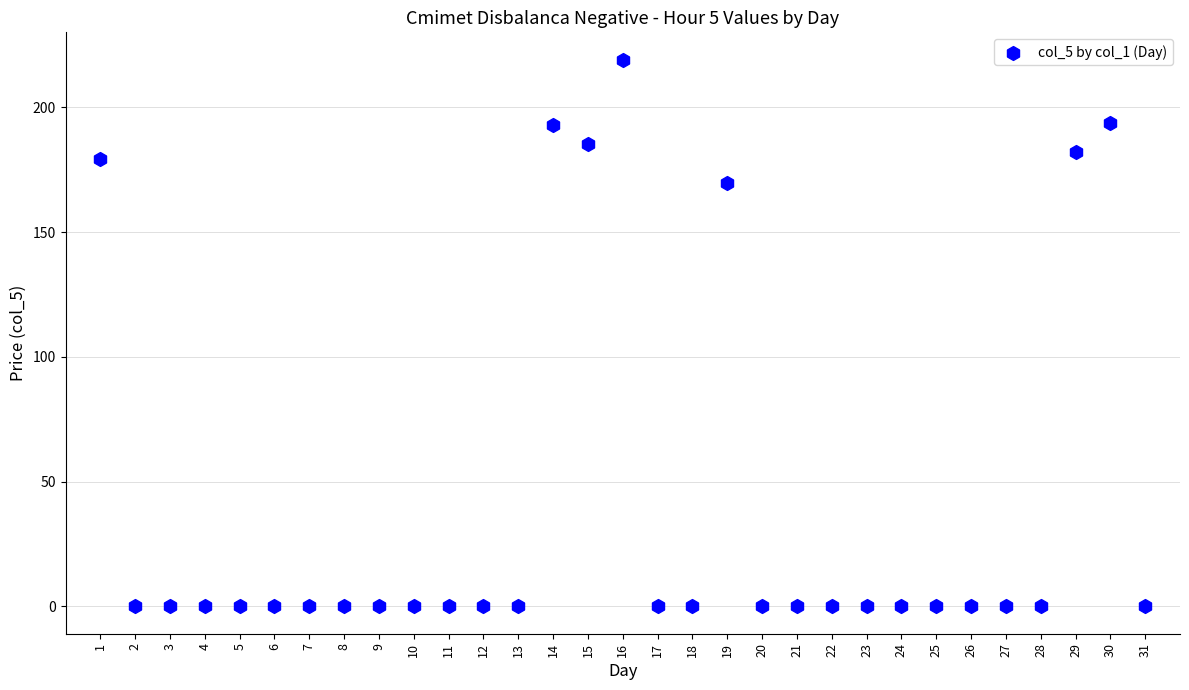

What Y value in the scatter plot is closest to 109?

169.7